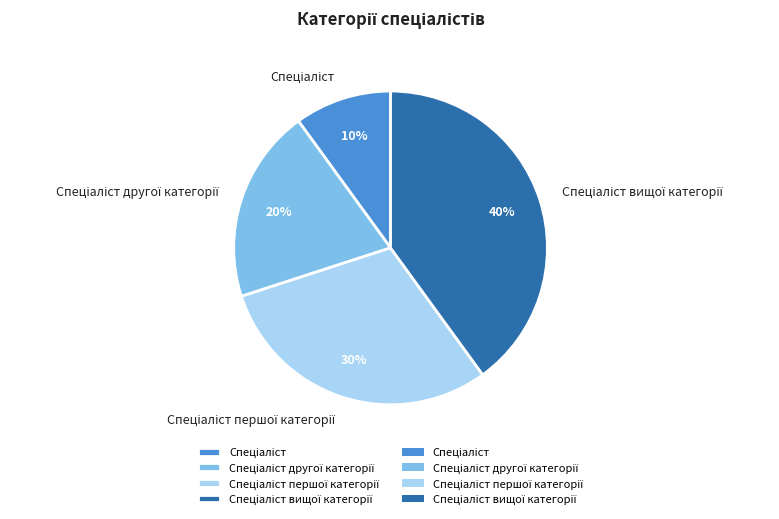

Does any single category account for the majority?

No